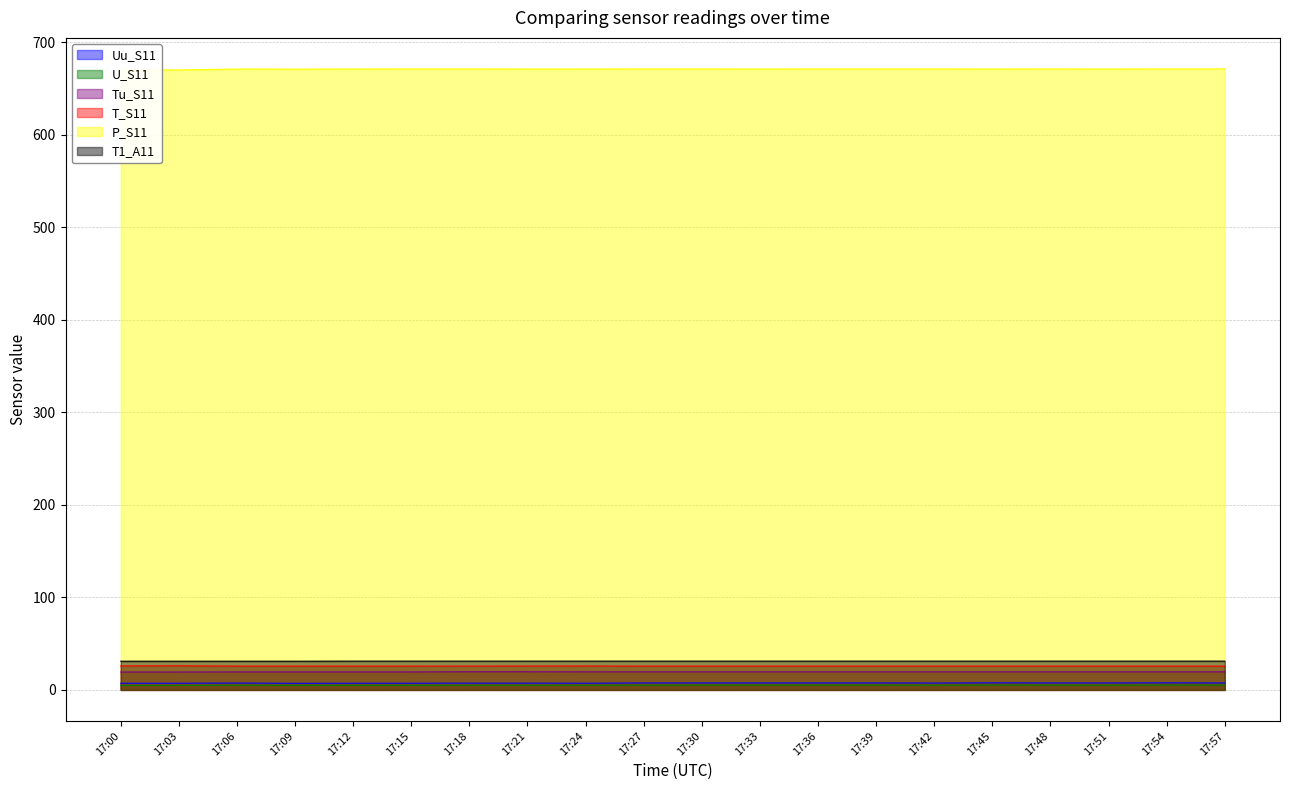

Count the number of data series in this chart.

6